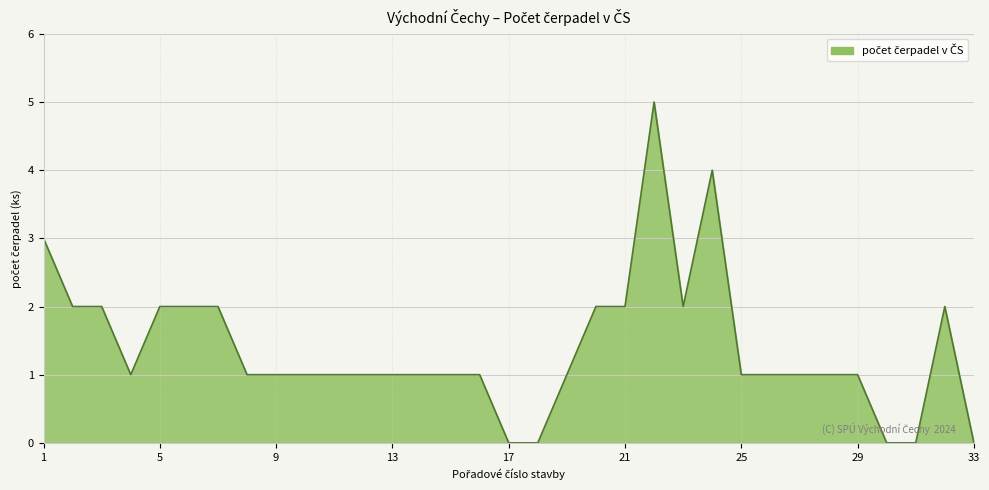

What is the maximum value shown in the chart?

5